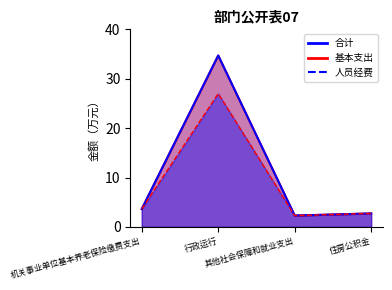

At which label is 合计 closest to 18?

机关事业单位基本养老保险缴费支出